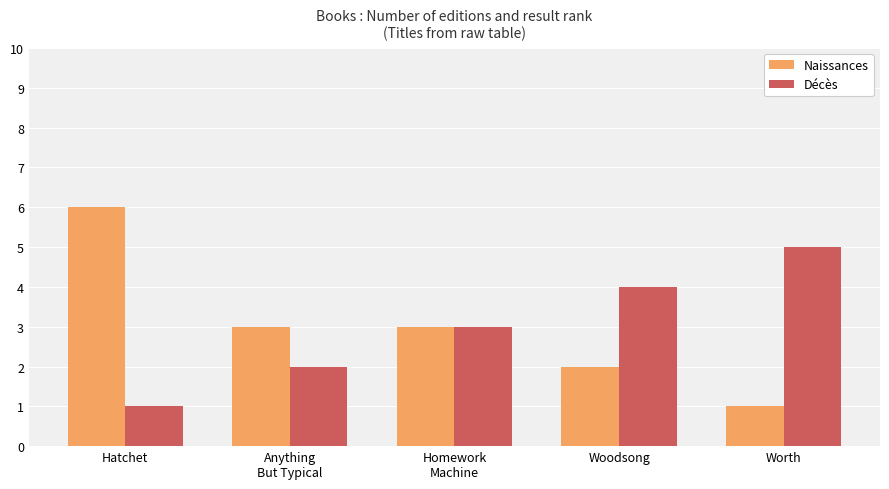

Which category has the lowest value in the Décès series?

Hatchet